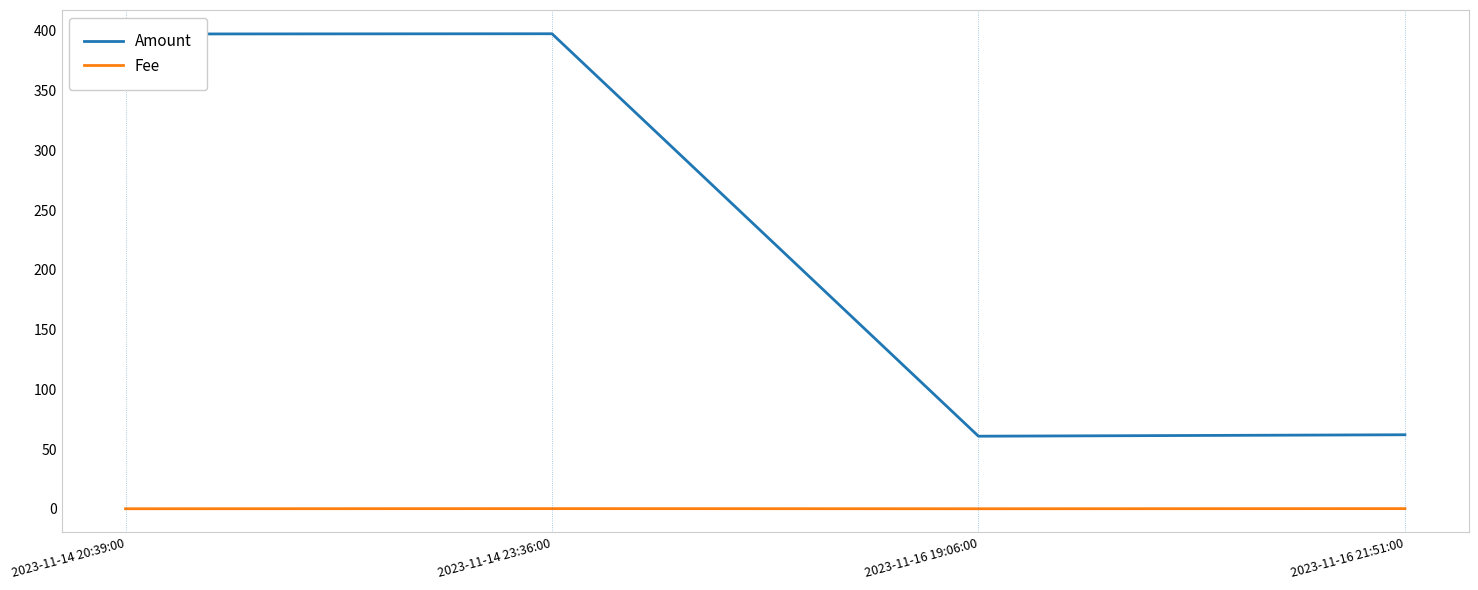

At which category does Amount reach its first local peak?

2023-11-14 23:36:00